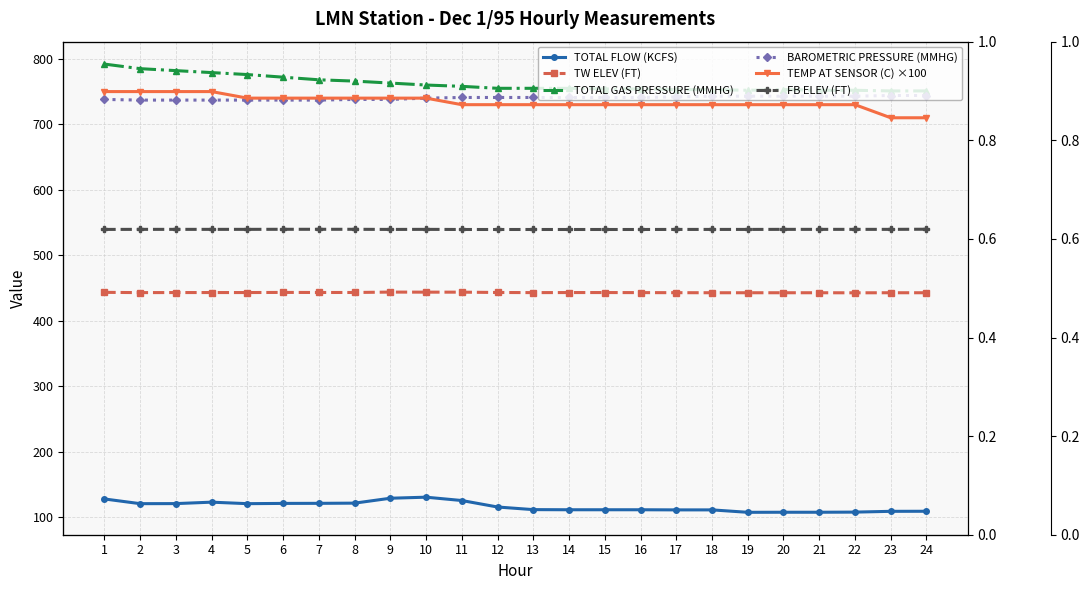

What is the difference between the highest and lowest values at 11?

632.5